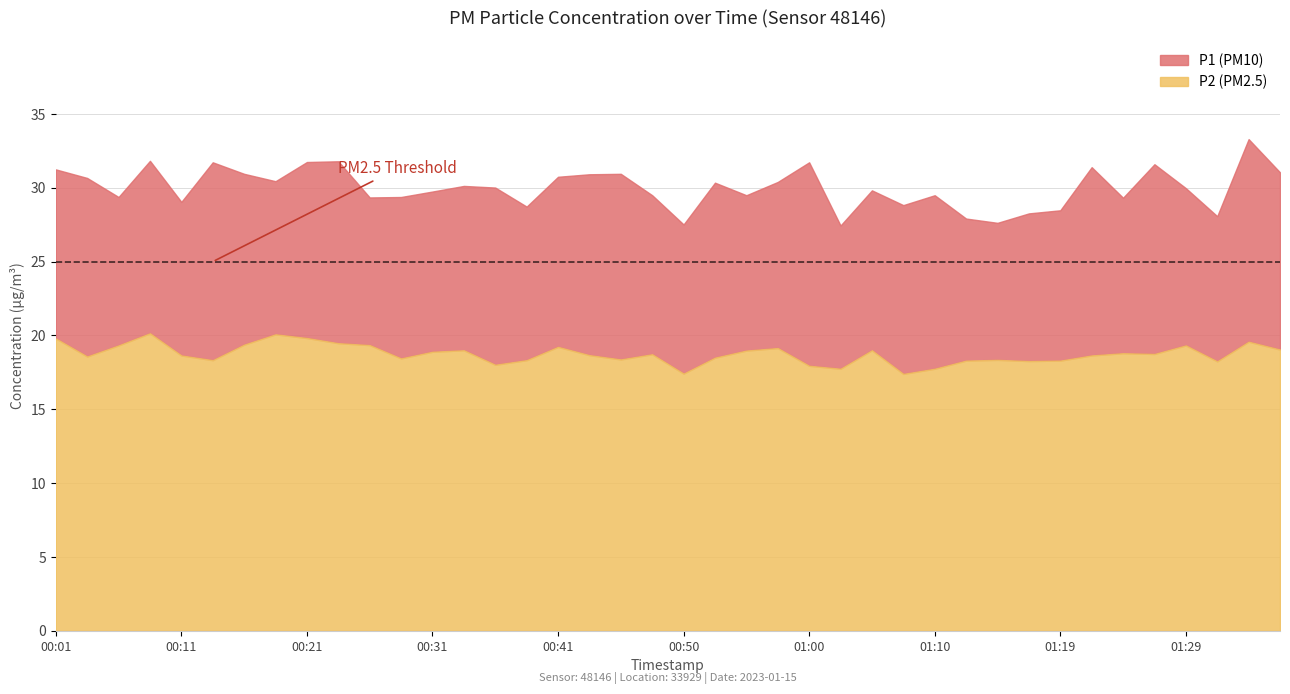

What is the value of the P1 point at the 4th from the left?

31.8